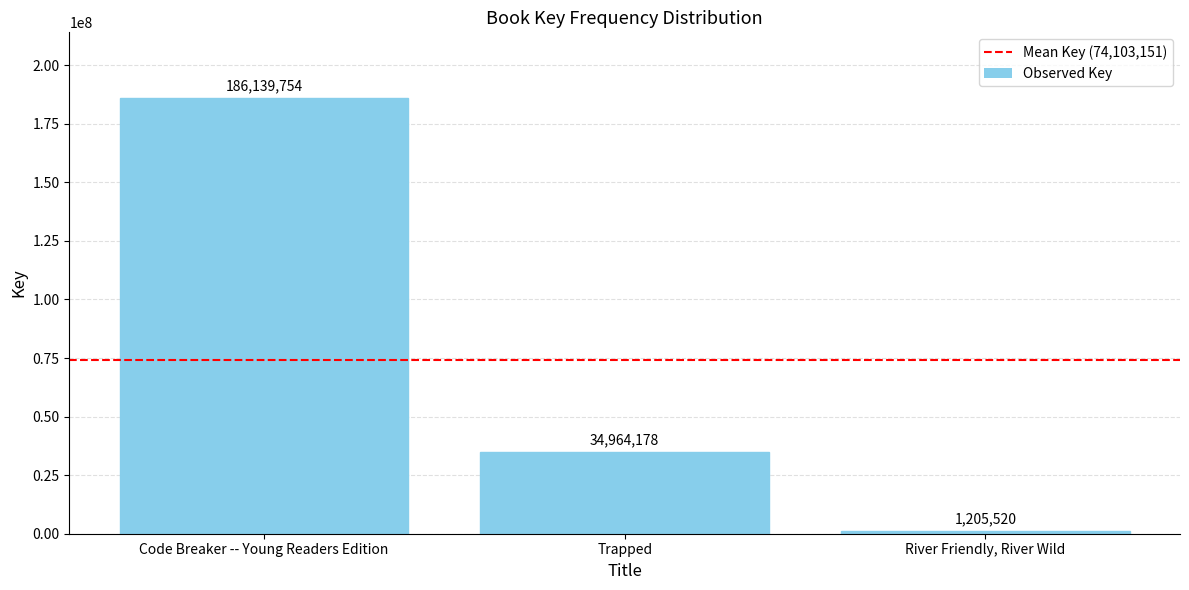

True or false: the data shows 124872331 at Code Breaker -- Young Readers Edition.

False